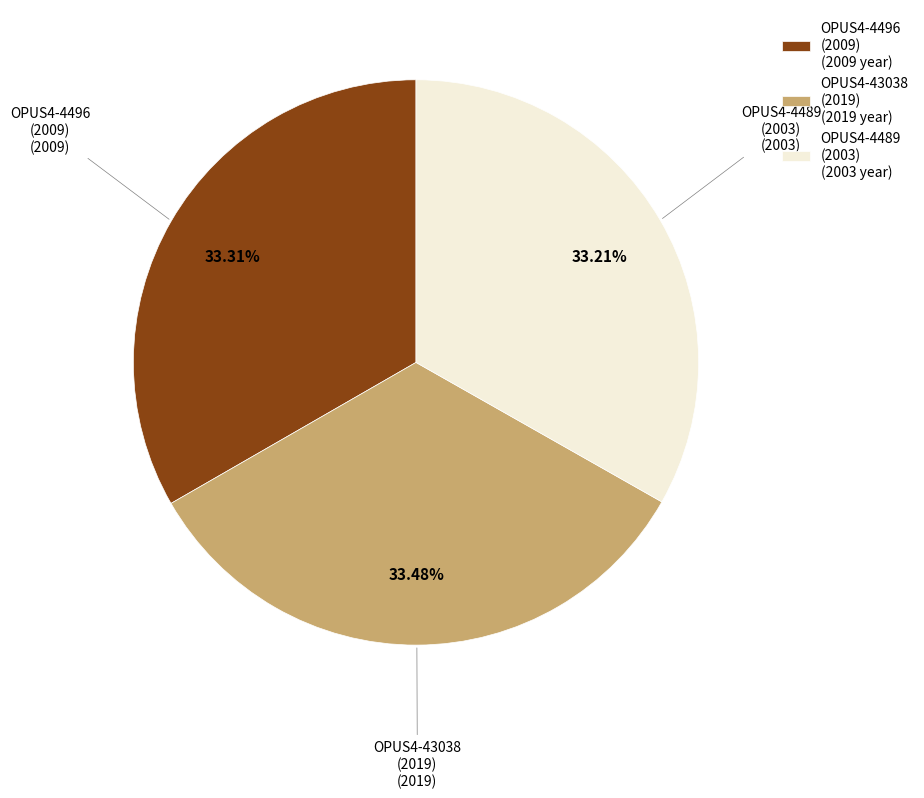

Does any single category account for the majority?

No